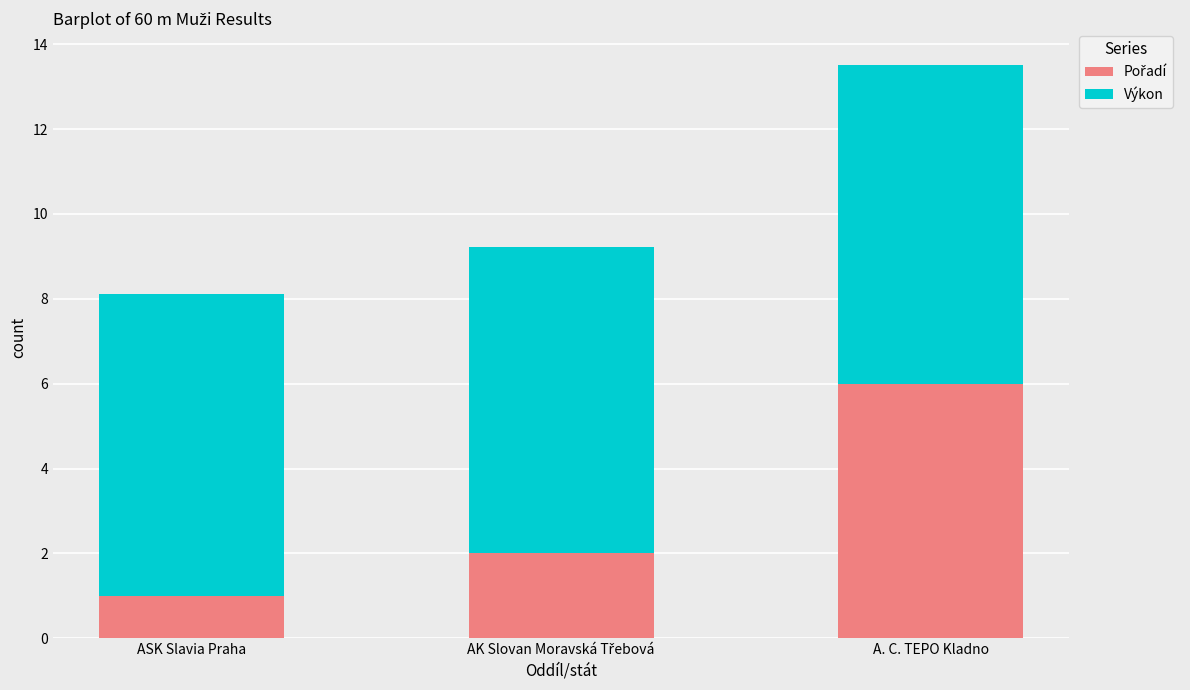

What is the total value across all series at A. C. TEPO Kladno?

13.5